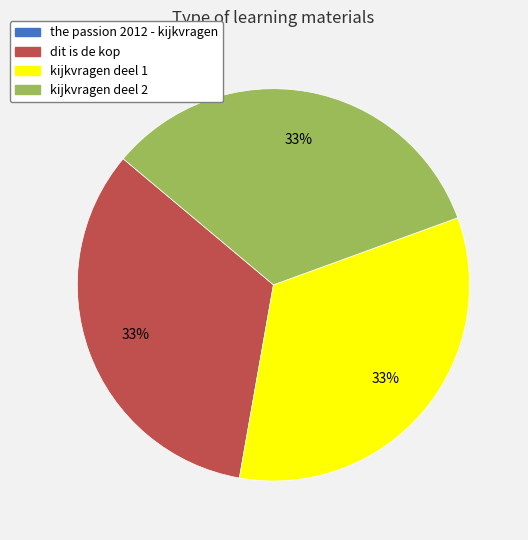

Is there a majority slice in this chart?

No